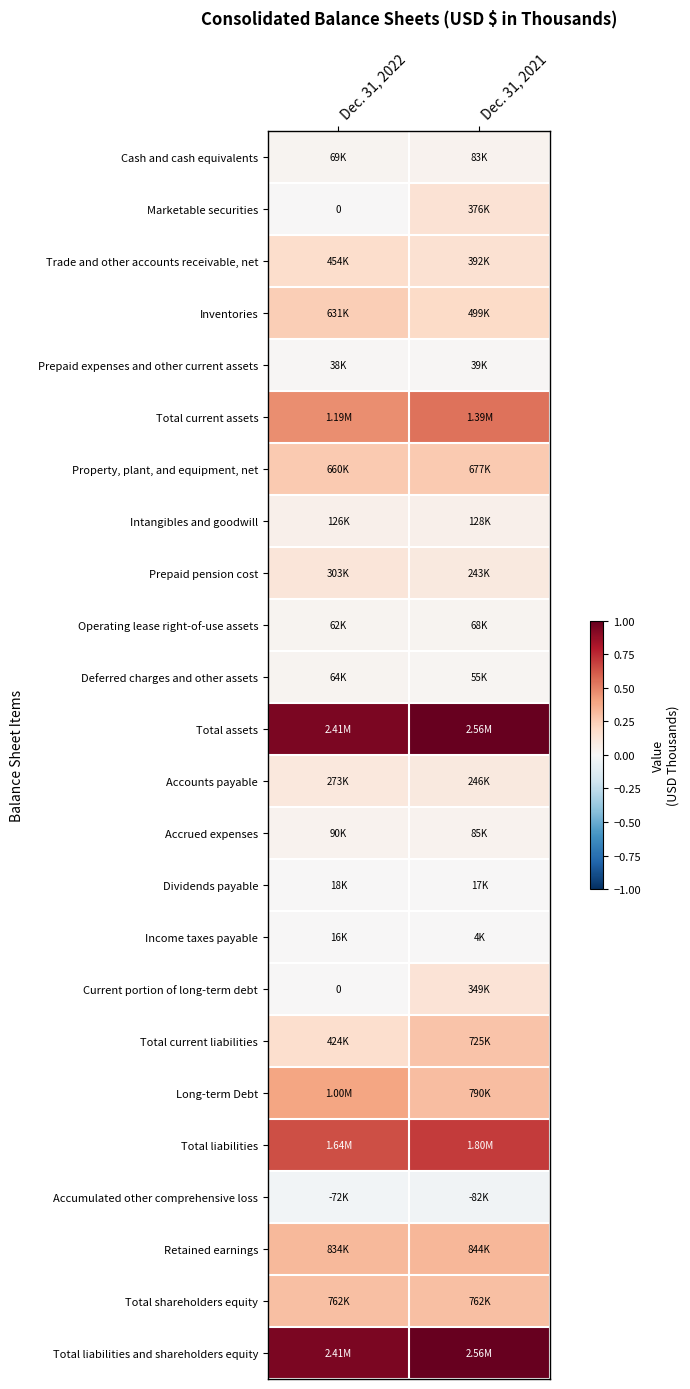

At which label does Intangibles and goodwill reach its minimum?

Dec. 31, 2022